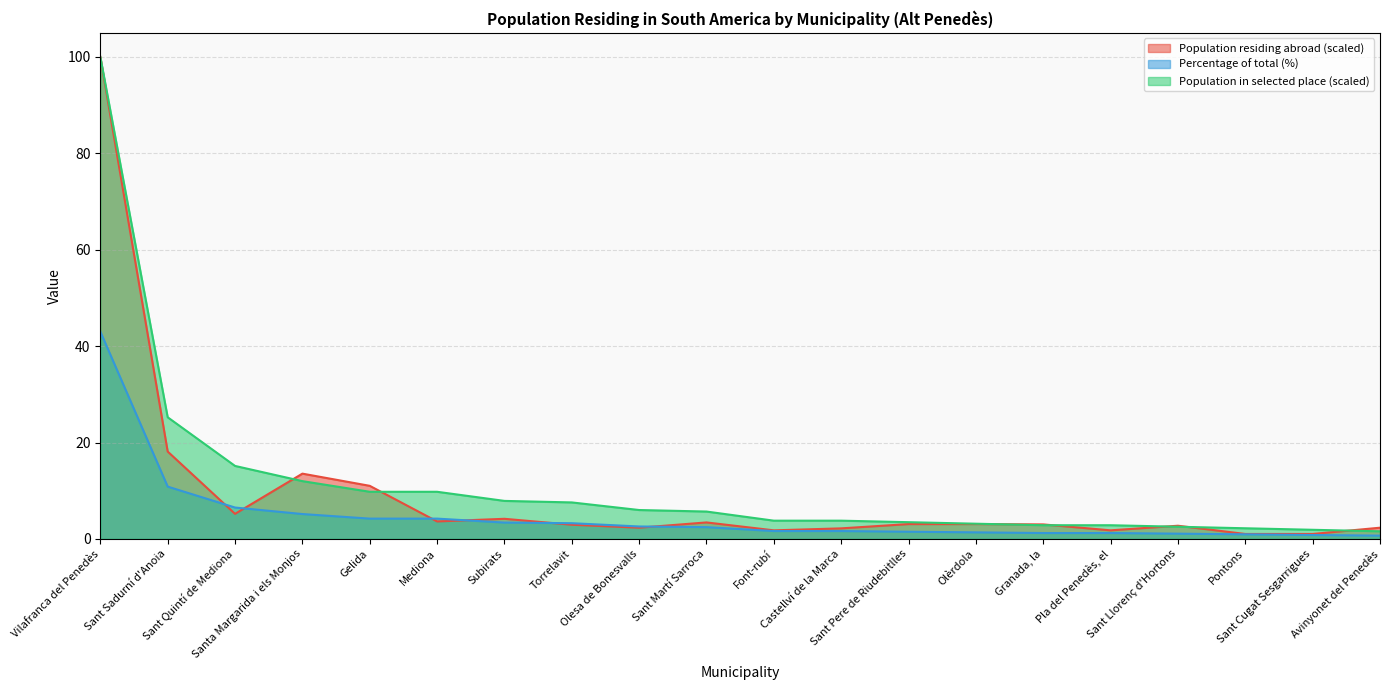

At which label is Percentage of total (%) closest to 21?

Sant Sadurní d'Anoia